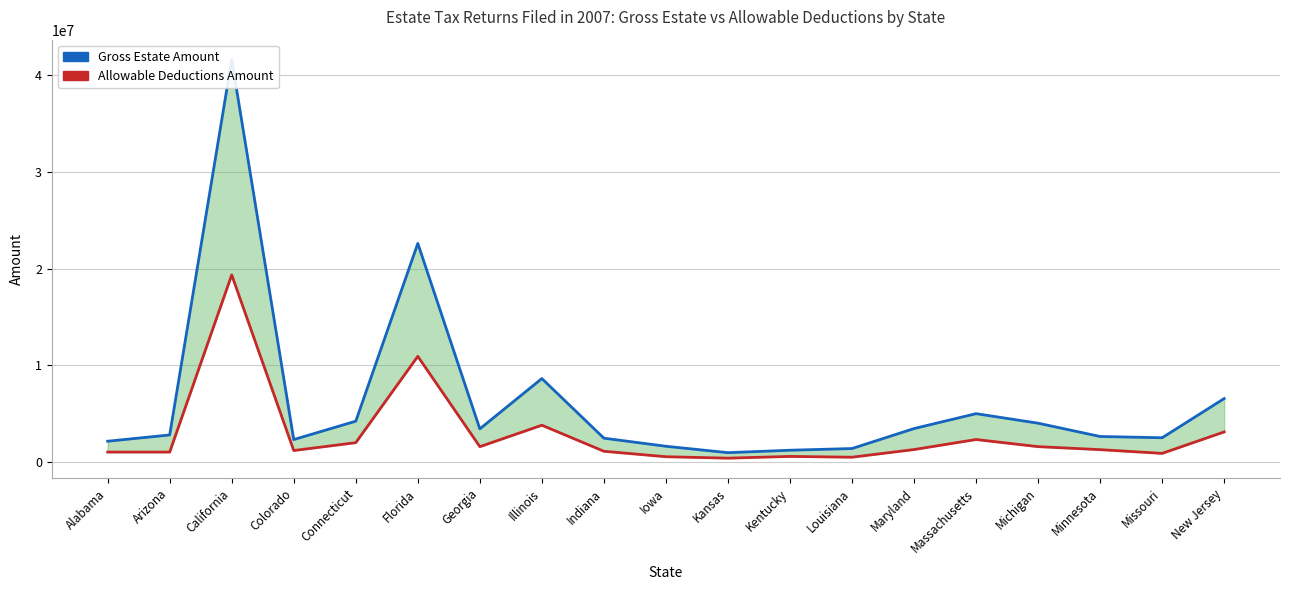

True or false: Gross Estate Amount and Allowable Deductions Amount intersect in this chart.

False